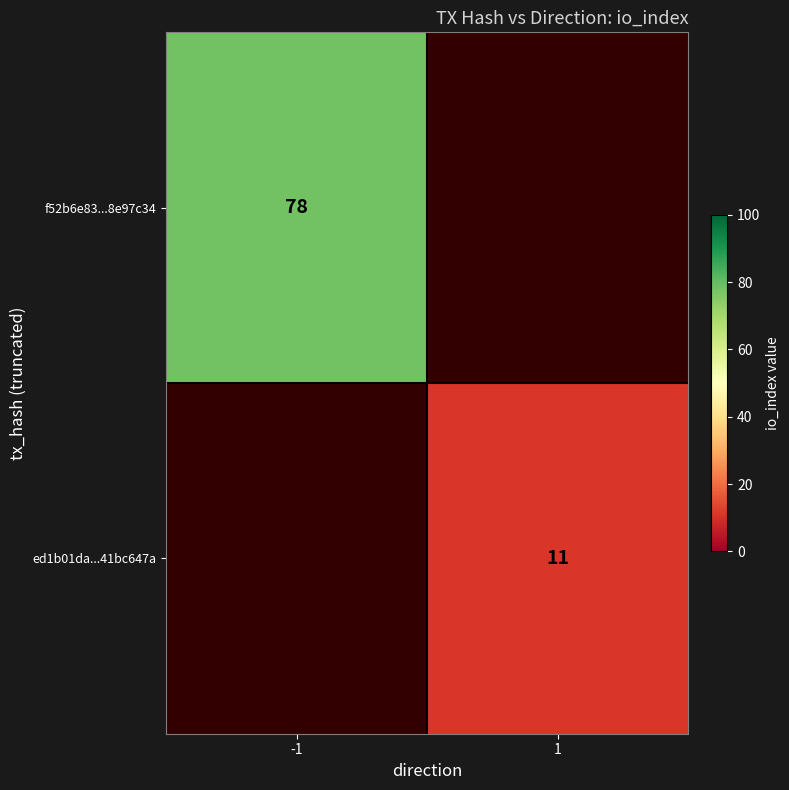

True or false: ed1b01da...41bc647a has a value of 19.6 at 1.

False